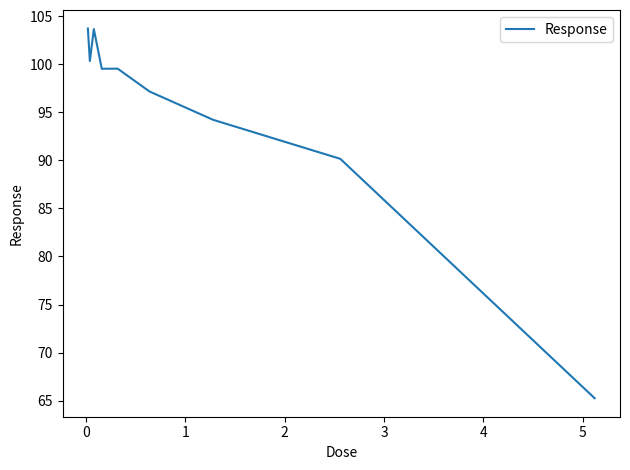

What is the difference between the maximum and minimum values?

38.5